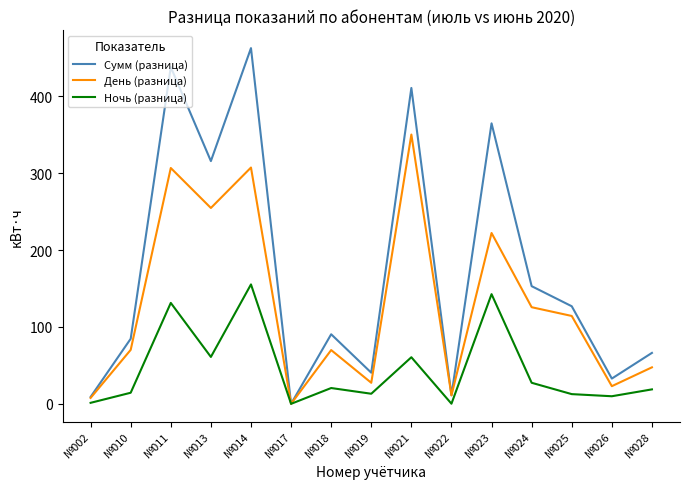

List the series in order of their peak value, highest first.

Сумм (разница), День (разница), Ночь (разница)